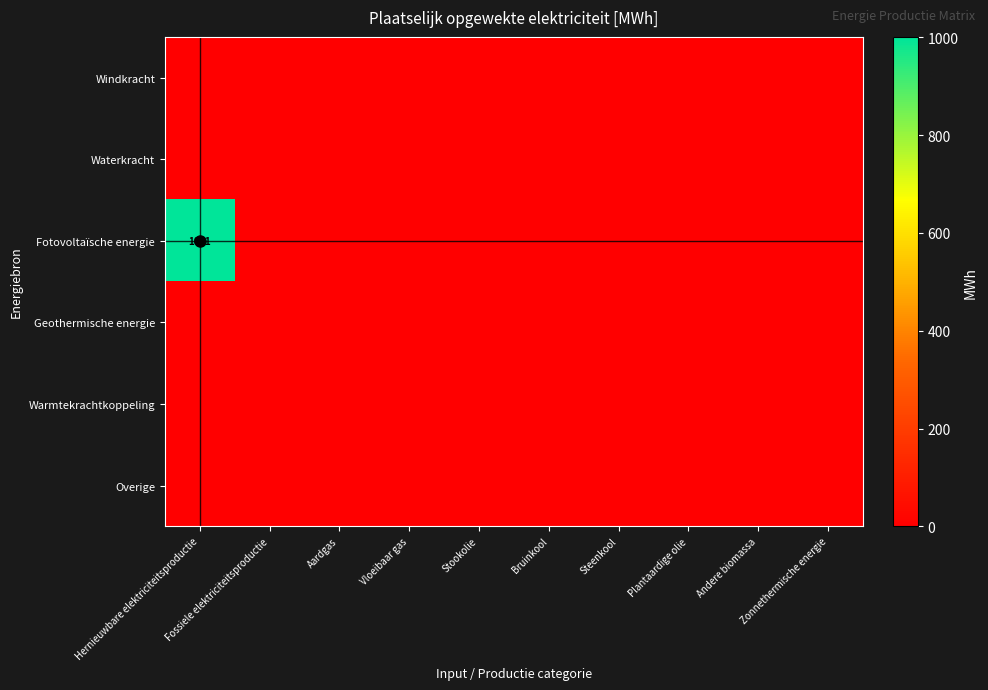

Which series has the largest range (max minus min)?

Fotovoltaïsche energie